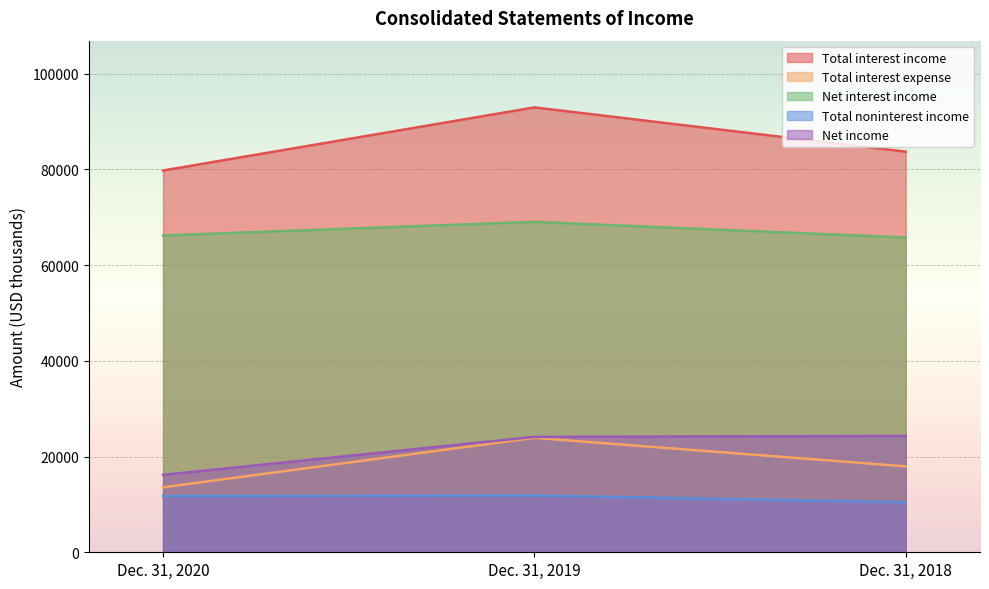

Does the chart display data point markers on the line(s)?

No